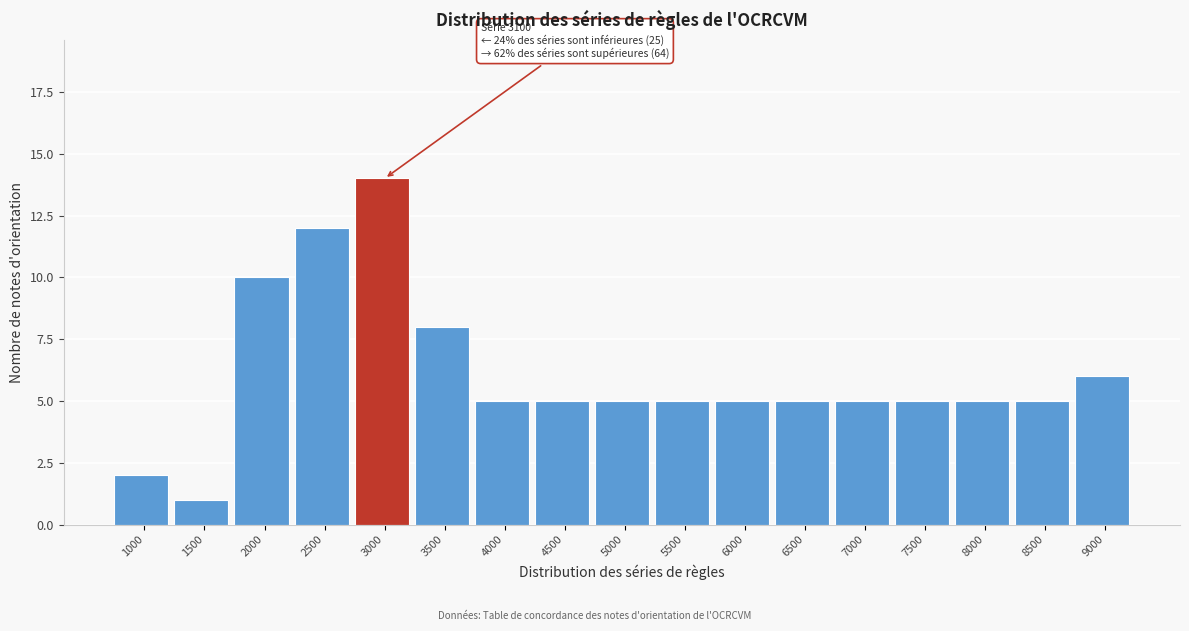

Reading left to right, list all the values displayed in this chart.

2	1	10	12	14	8	5	5	5	5	5	5	5	5	5	5	6